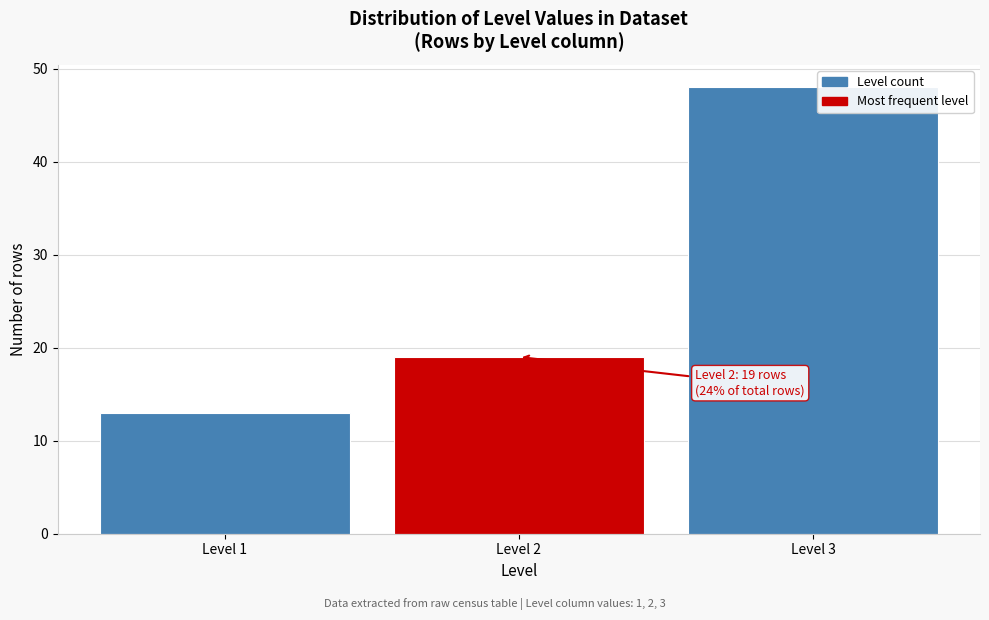

Reading left to right, what are all the values shown in this chart?

13	19	48